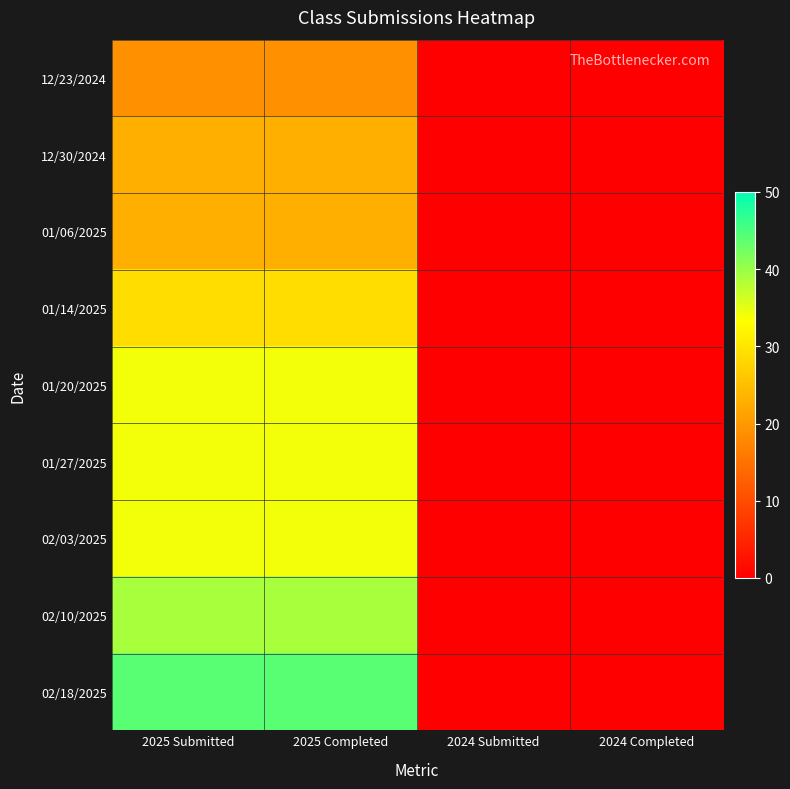

At 2024 Submitted, list the series in order from smallest to largest.

12/23/2024, 12/30/2024, 01/06/2025, 01/14/2025, 01/20/2025, 01/27/2025, 02/03/2025, 02/10/2025, 02/18/2025